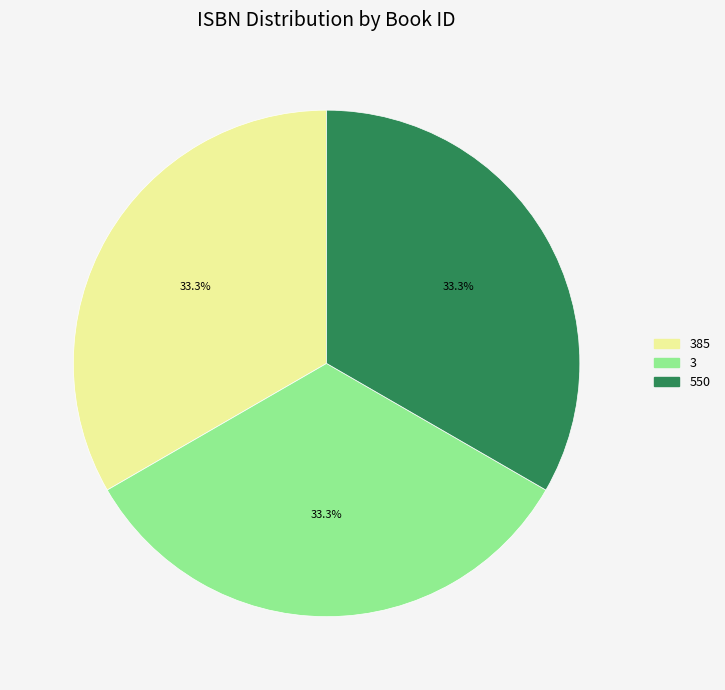

Is there any slice that represents more than half of the pie?

No